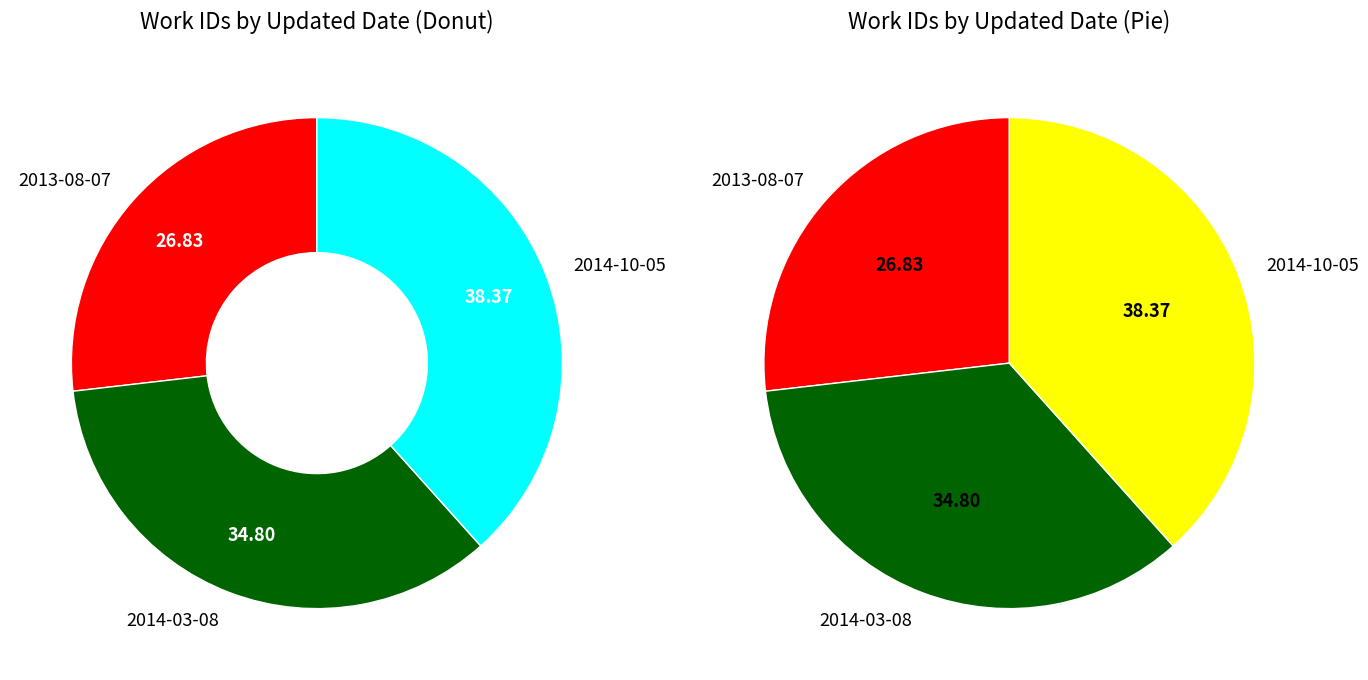

The 2014-03-08 slice represents 35% of the pie. True or false?

True